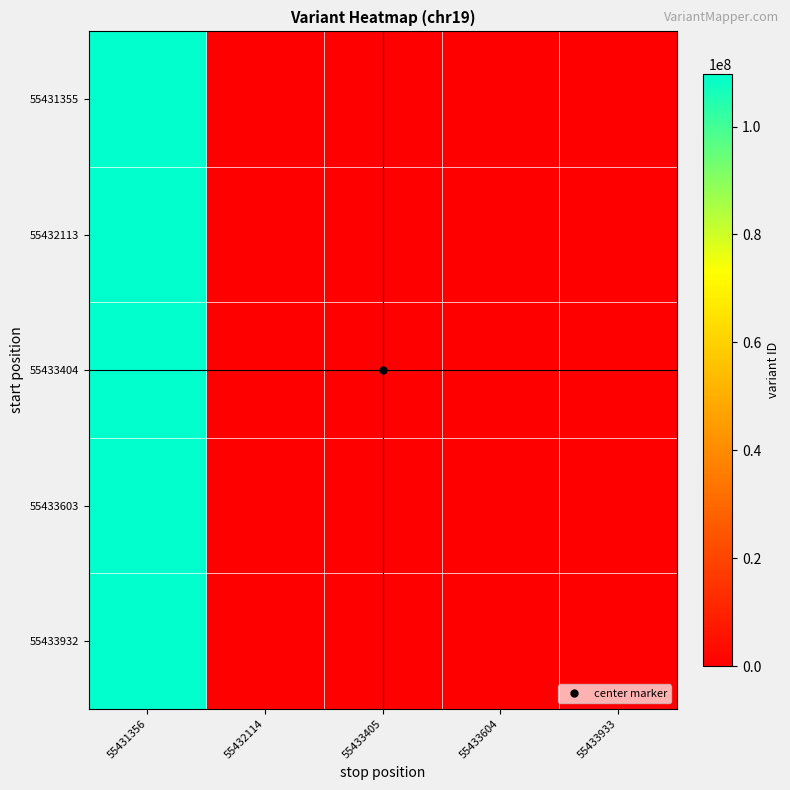

Which series changed the most between 55431356 and 55433933?

55433932